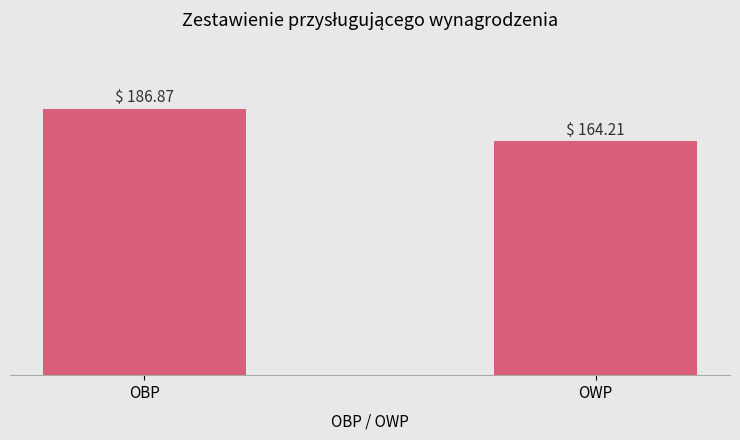

List the labels in order of value, smallest first.

OWP, OBP